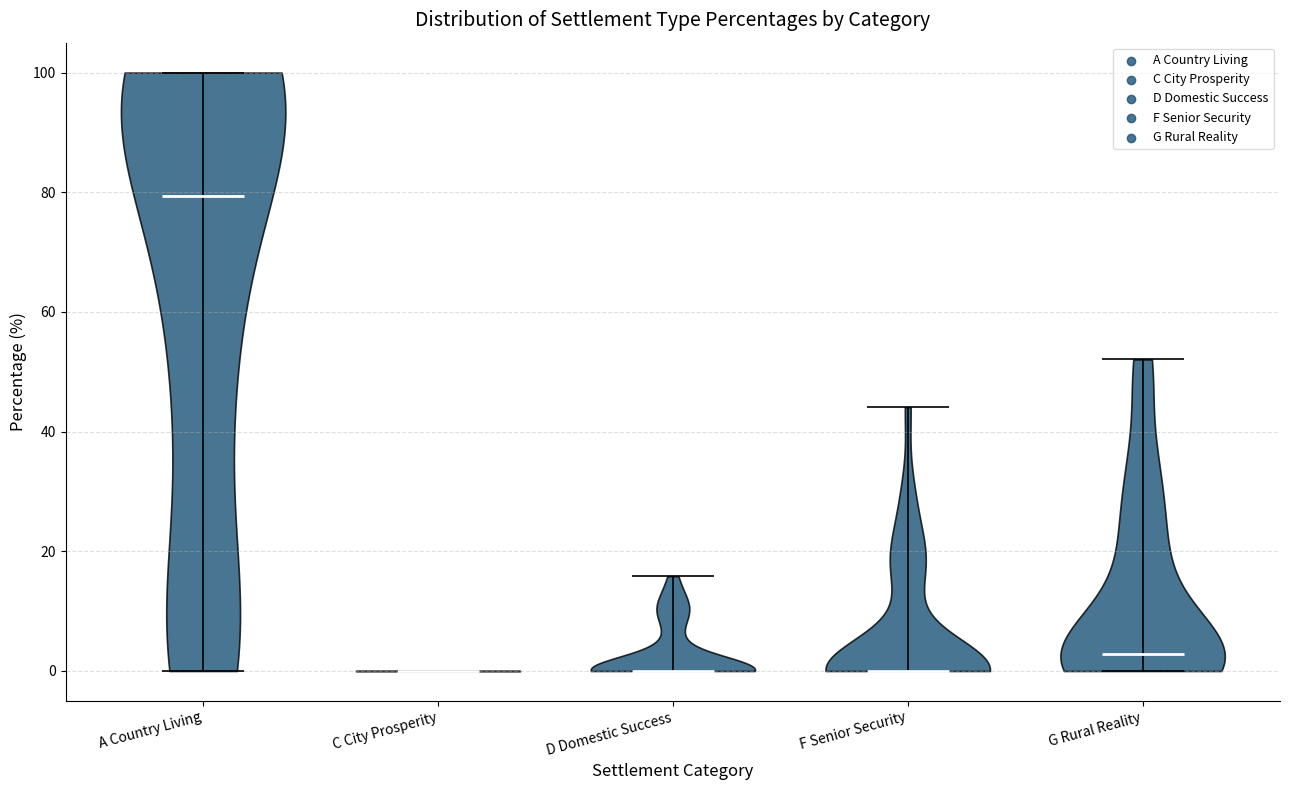

What is the highest point the violin for F Senior Security reaches on the y-axis? The values are not printed on the chart, so give them approximately, as read against the axis.

44